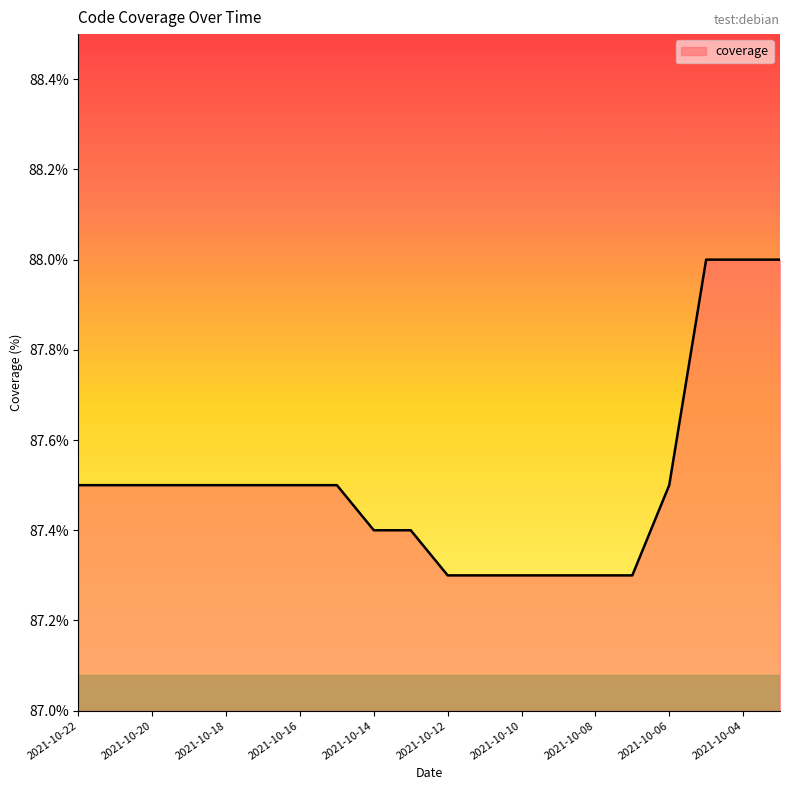

What is the greatest value displayed?

88.0